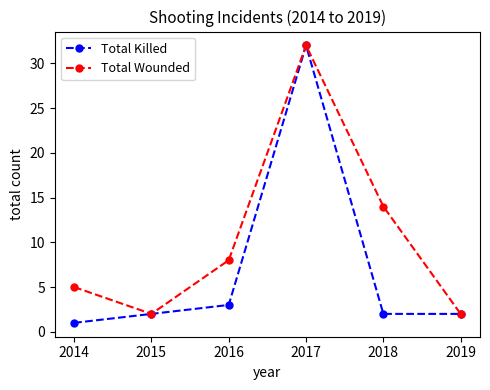

What is the minimum value for Total Killed?

1